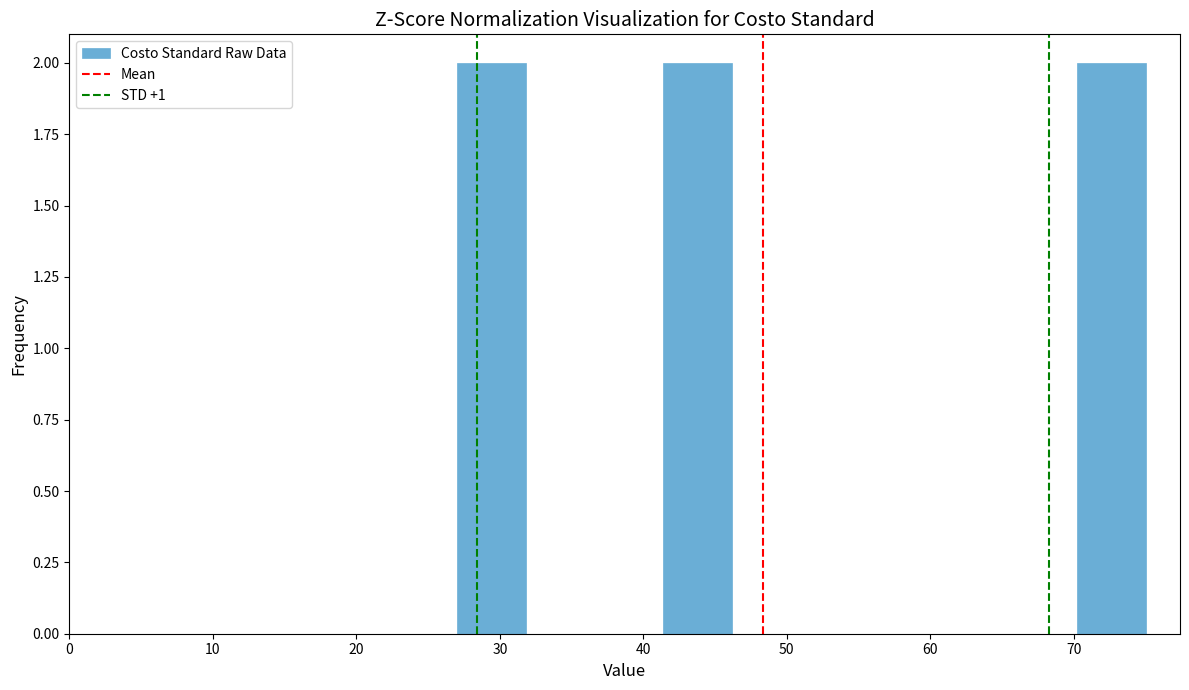

Reading left to right, transcribe this chart: for each bar, give the range it covers on the x-axis and its height. Neither the bar edges nor the heights are printed on the chart, so give them approximately, as read against the axes.

27.0 to 31.8: 2
31.8 to 36.6: 0
36.6 to 41.4: 0
41.4 to 46.2: 2
46.2 to 51.0: 0
51.0 to 55.8: 0
55.8 to 60.6: 0
60.6 to 65.4: 0
65.4 to 70.2: 0
70.2 to 75.0: 2